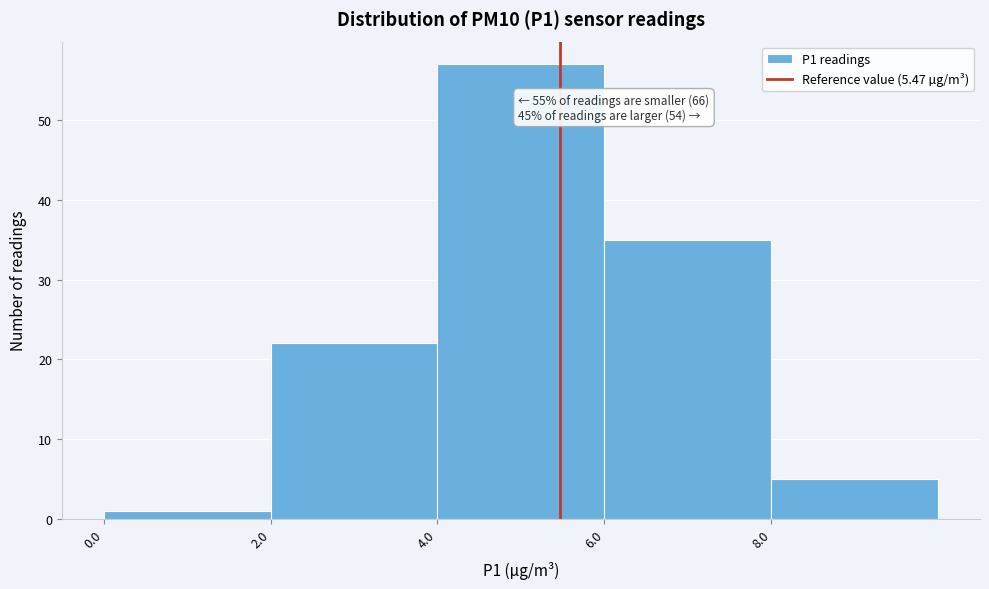

Which range on the x-axis has the tallest bar?

4 to 6